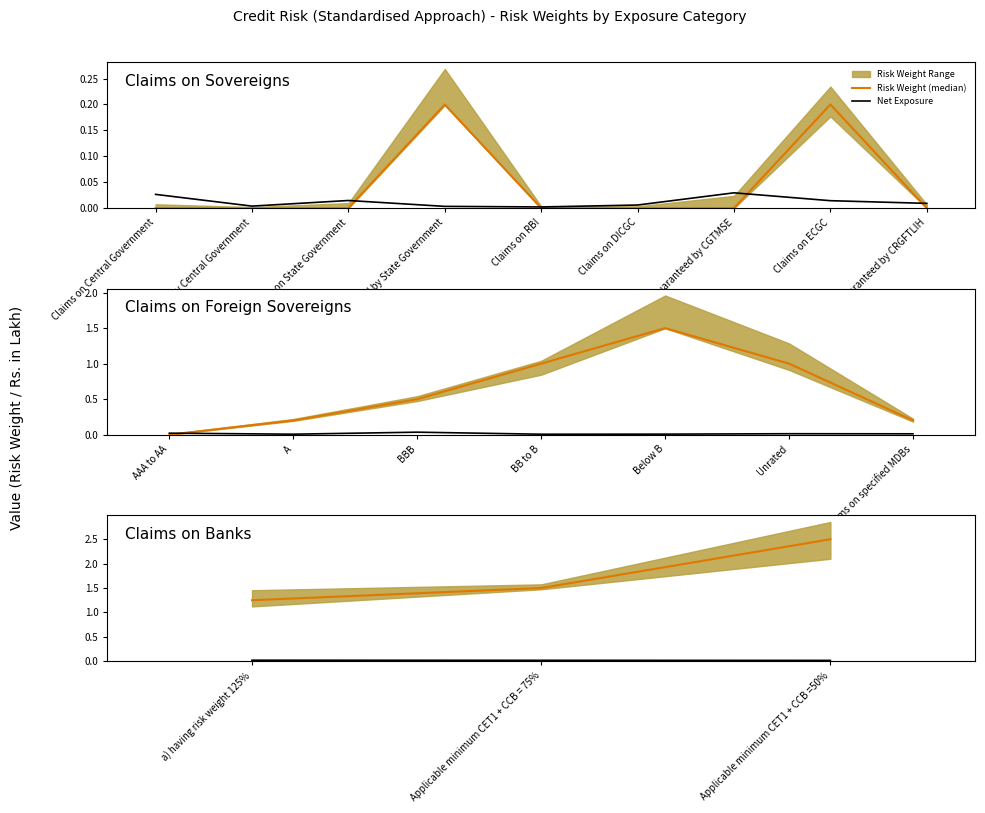

Is this an area chart (filled region under the line)?

No